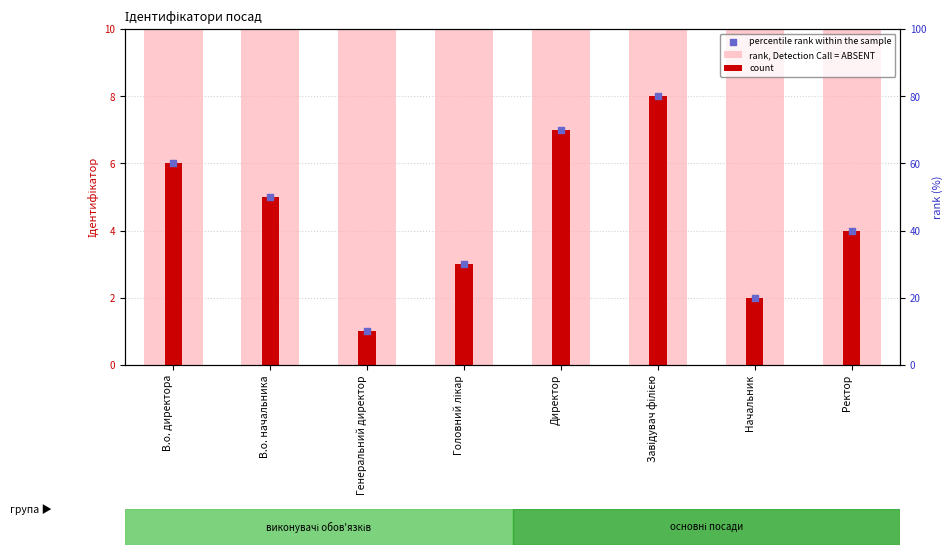

At how many categories does at least one series exceed 5?

8